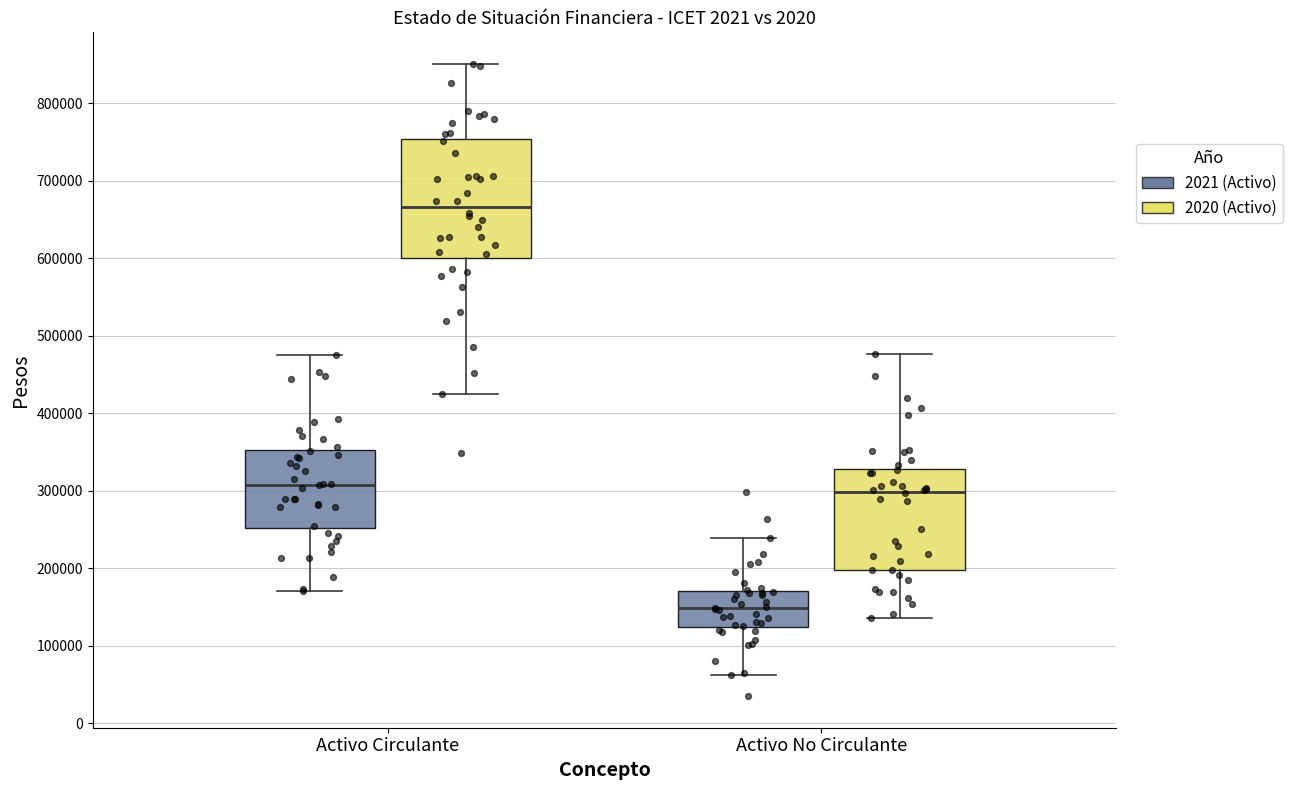

Where is the upper edge of the box for Activo No Circulante (2021 (Activo)) on the y-axis? The values are not printed on the chart, so give them approximately, as read against the axis.

170000